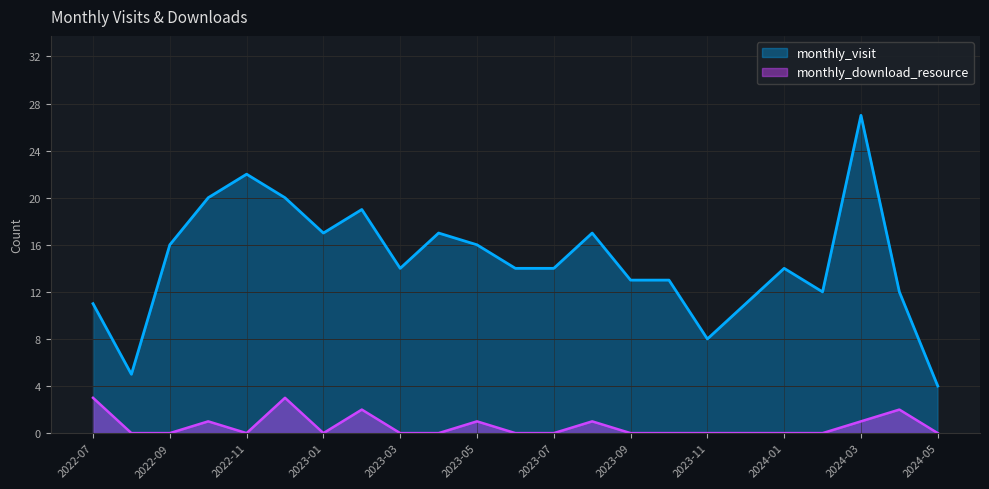

At which category is the sum across all series the highest?

2024-03